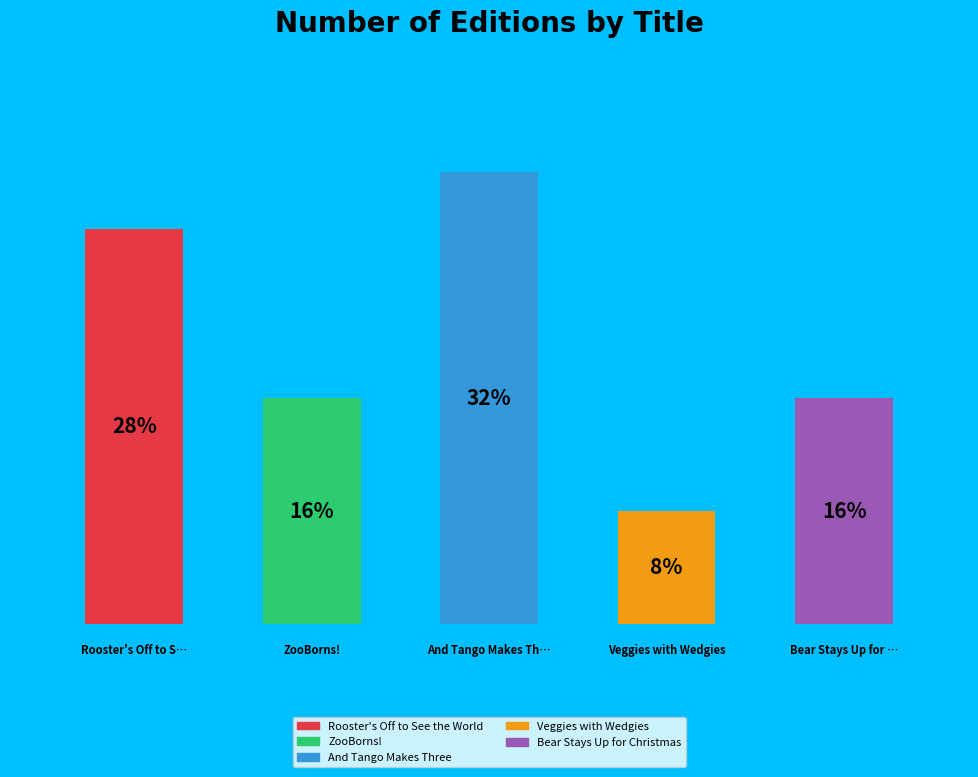

Approximately how many times larger is the value at 4 compared to 2?

0.5